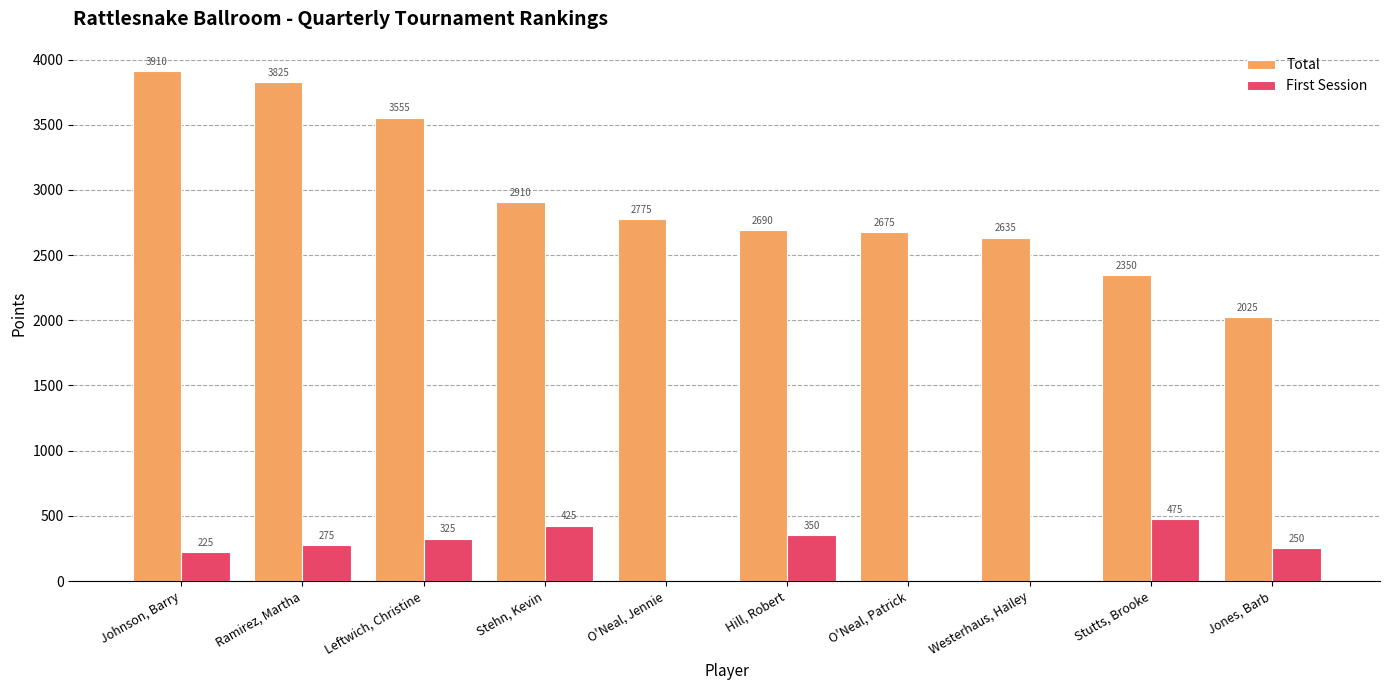

At which label does Total first exceed 2775?

Johnson, Barry